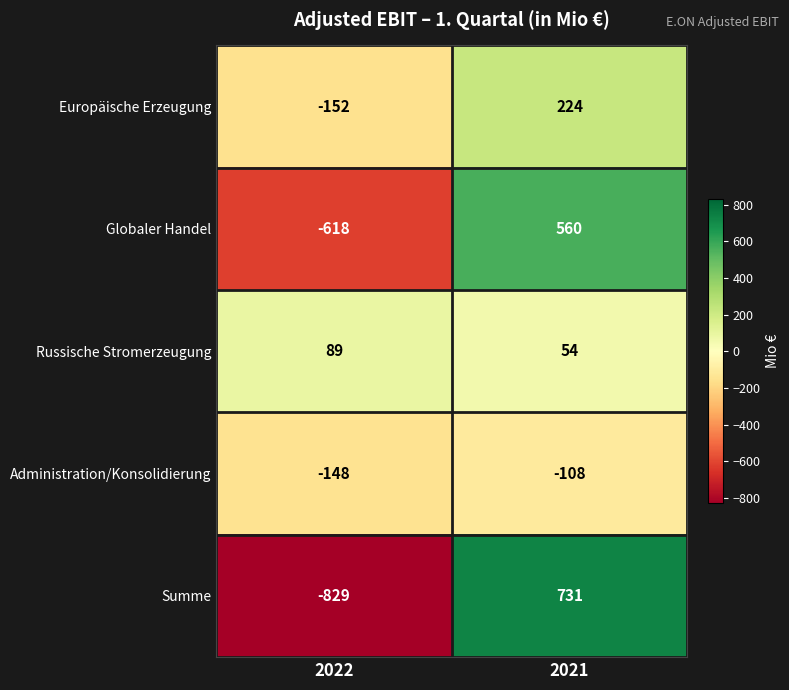

At which label is Russische Stromerzeugung closest to 71?

2021